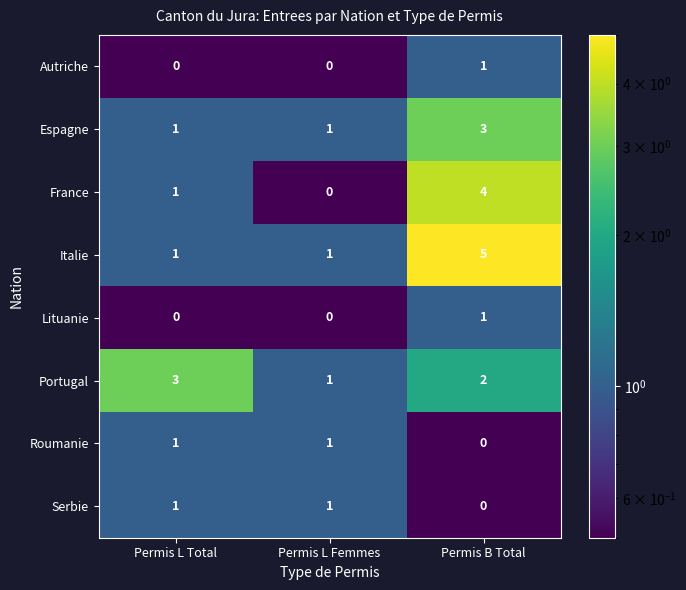

Which series changed the most between Permis L Total and Permis L Femmes?

Portugal